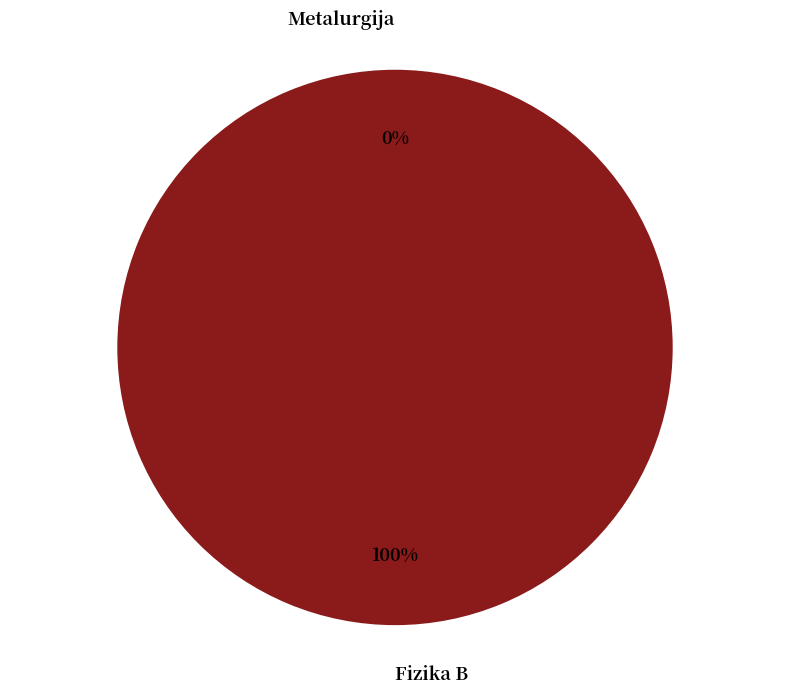

Which category has the biggest portion of the pie?

Fizika B